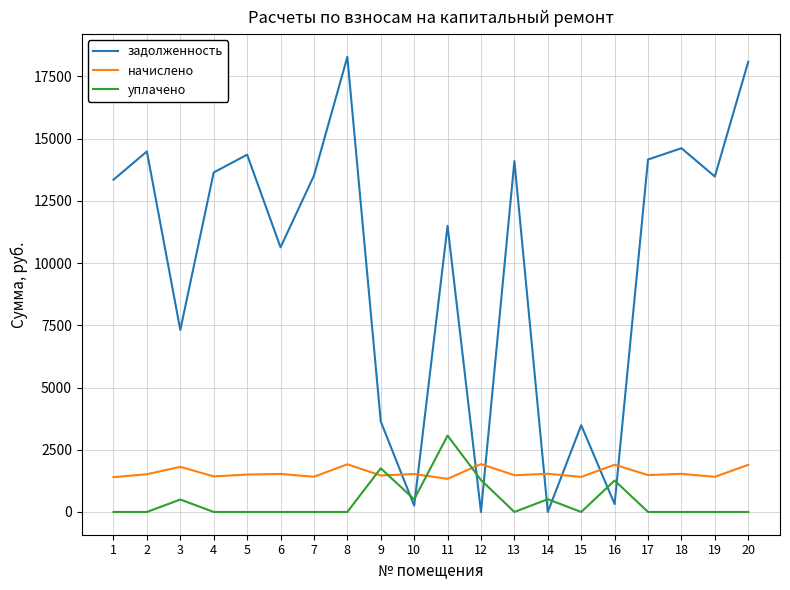

How many values in the задолженность series exceed 13480?

10